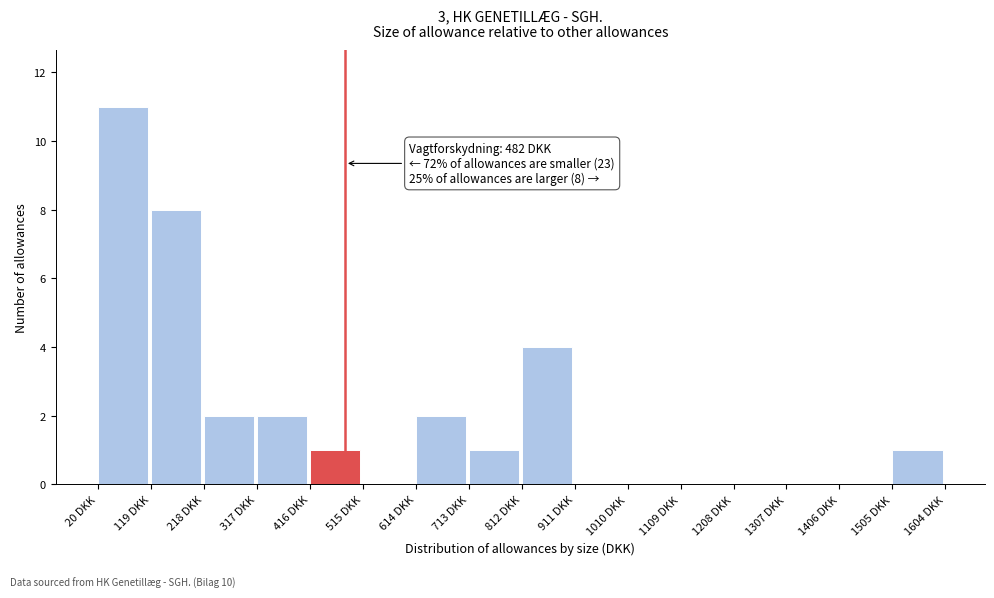

Which range on the x-axis has the tallest bar?

20 to 120